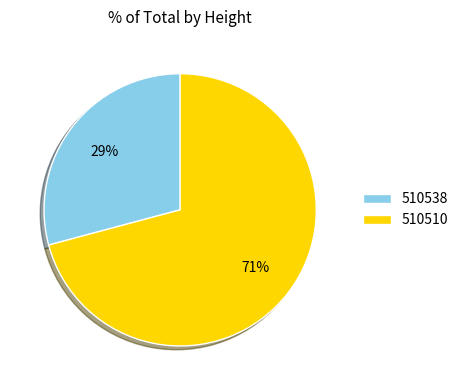

Is the sum of 510510 and 510538 greater than half?

Yes